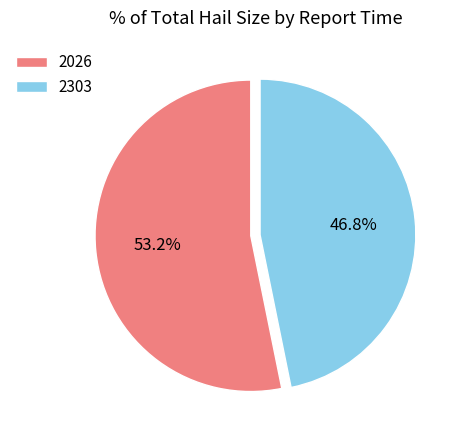

Is there a majority slice in this chart?

Yes